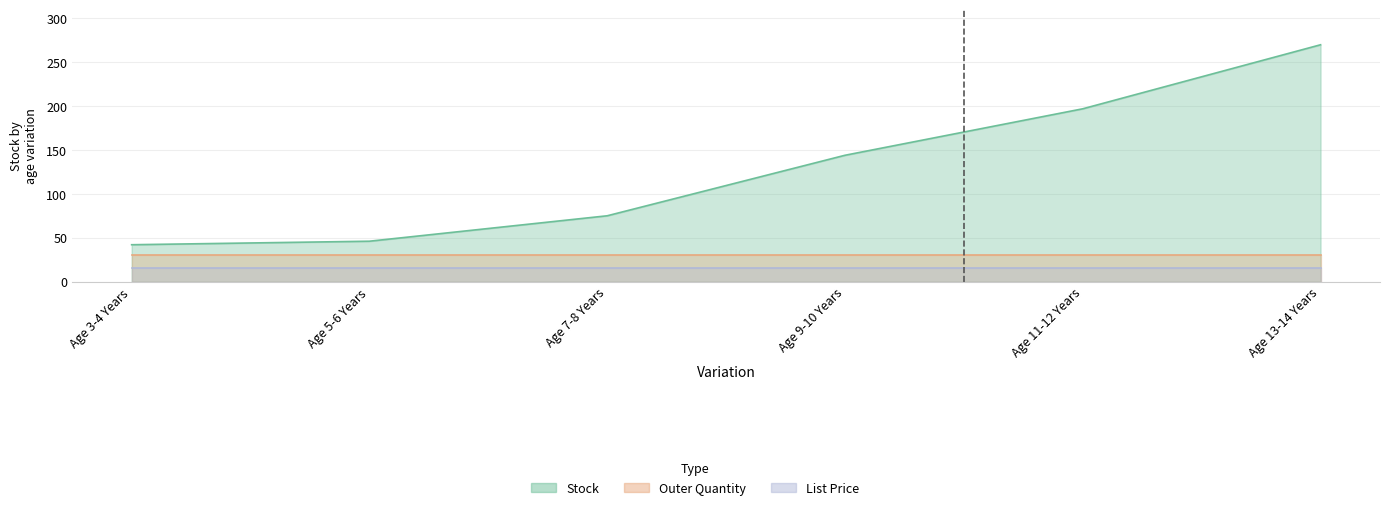

What is the value of the List Price point at the 6th from the left?

15.9